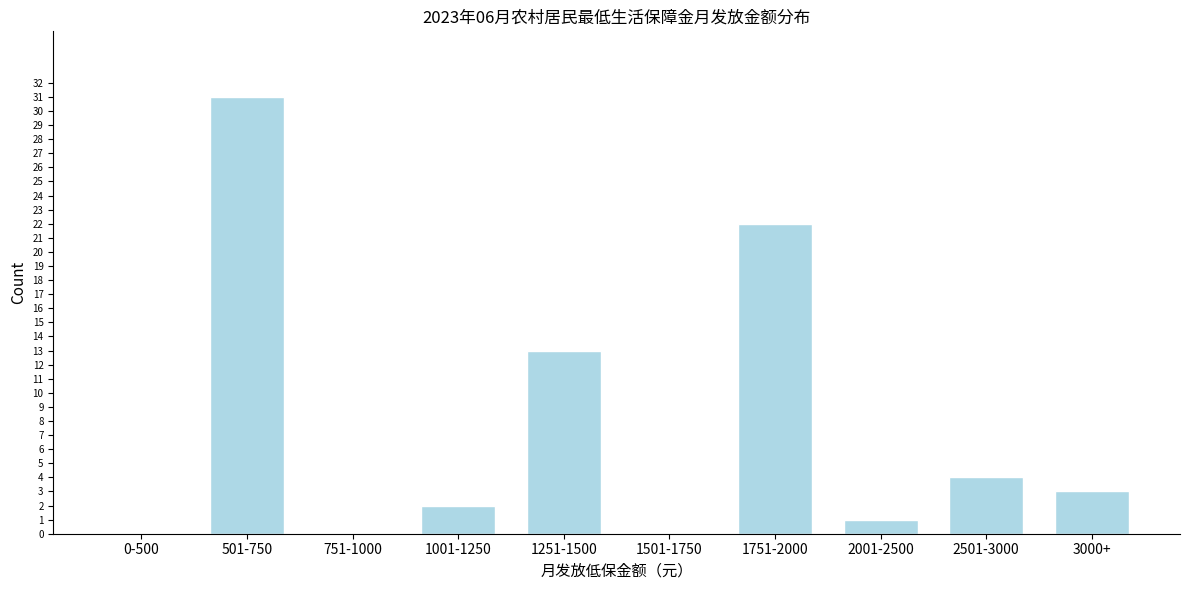

Reading right to left, list all the values displayed in this chart.

3000+=3	2501-3000=4	2001-2500=1	1751-2000=22	1501-1750=0	1251-1500=13	1001-1250=2	751-1000=0	501-750=31	0-500=0